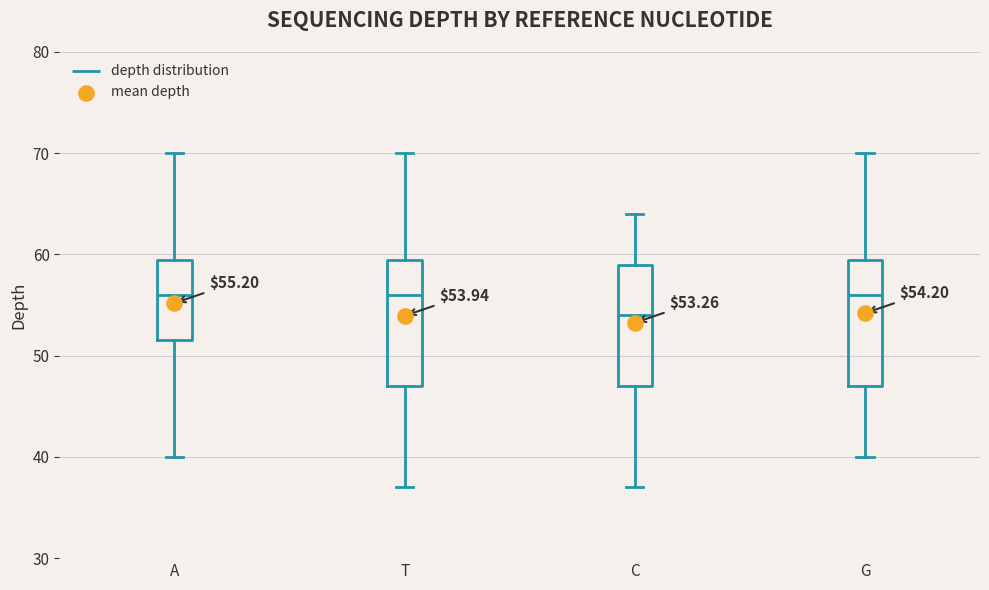

Which box has the lowest median line?

C